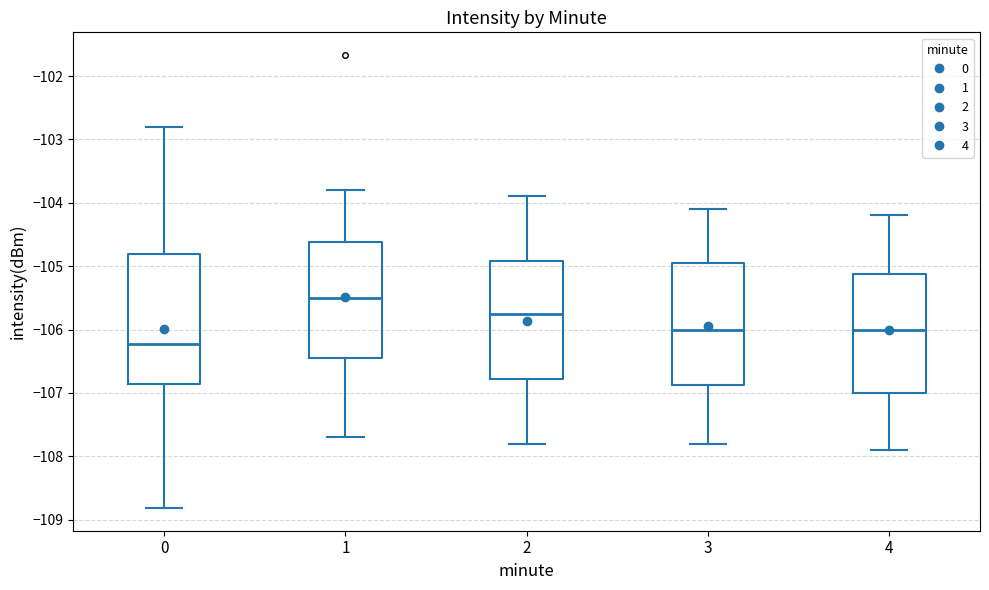

Which box's median line is the highest?

1